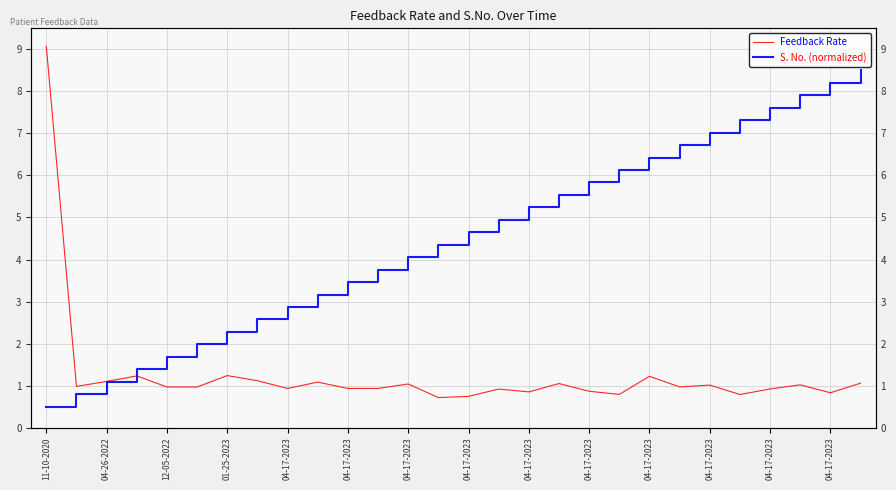

Is this an area chart (filled region under the line)?

No